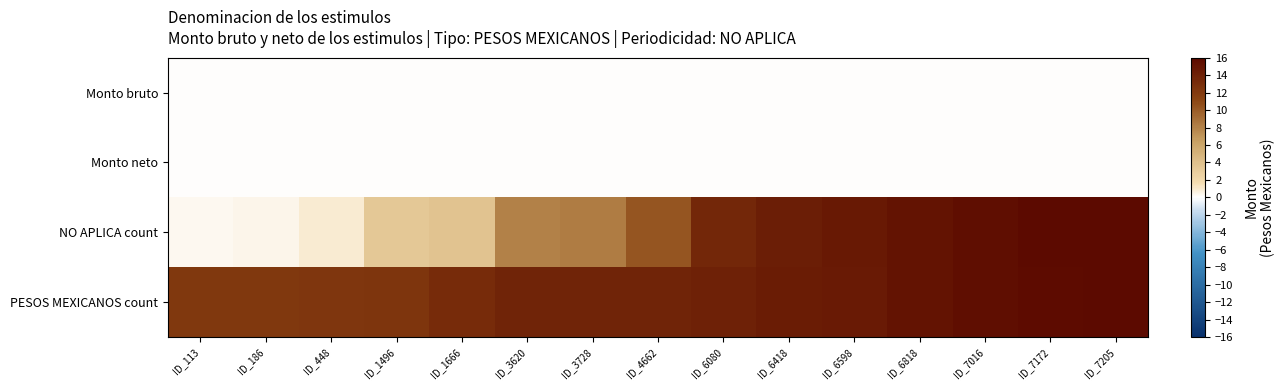

Reading left to right, what are all the values shown in this chart?

Monto bruto: ID_113=0.0	ID_186=0.0	ID_448=0.0	ID_1496=0.0	ID_1666=0.0	ID_3620=0.0	ID_3728=0.0	ID_4662=0.0	ID_6080=0.0	ID_6418=0.0	ID_6598=0.0	ID_6818=0.0	ID_7016=0.0	ID_7172=0.0	ID_7205=0.0
Monto neto: ID_113=0.0	ID_186=0.0	ID_448=0.0	ID_1496=0.0	ID_1666=0.0	ID_3620=0.0	ID_3728=0.0	ID_4662=0.0	ID_6080=0.0	ID_6418=0.0	ID_6598=0.0	ID_6818=0.0	ID_7016=0.0	ID_7172=0.0	ID_7205=0.0
NO APLICA count: ID_113=0.3	ID_186=0.4	ID_448=1.0	ID_1496=3.3	ID_1666=3.7	ID_3620=8.0	ID_3728=8.3	ID_4662=10.4	ID_6080=13.5	ID_6418=14.3	ID_6598=14.7	ID_6818=15.1	ID_7016=15.6	ID_7172=15.9	ID_7205=16.0
PESOS MEXICANOS count: ID_113=12.2	ID_186=12.2	ID_448=12.3	ID_1496=12.4	ID_1666=13.2	ID_3620=13.8	ID_3728=13.8	ID_4662=13.8	ID_6080=14.0	ID_6418=14.5	ID_6598=14.5	ID_6818=15.2	ID_7016=15.6	ID_7172=15.8	ID_7205=16.0